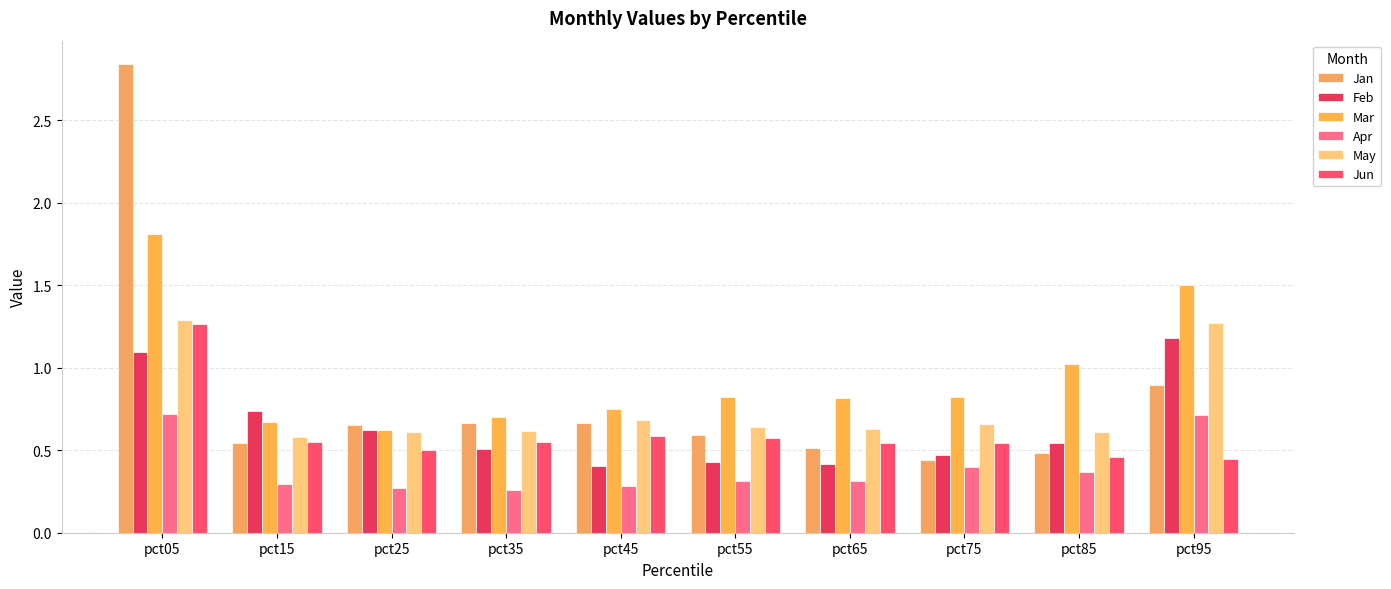

What is the average value of the Jan series?

0.8